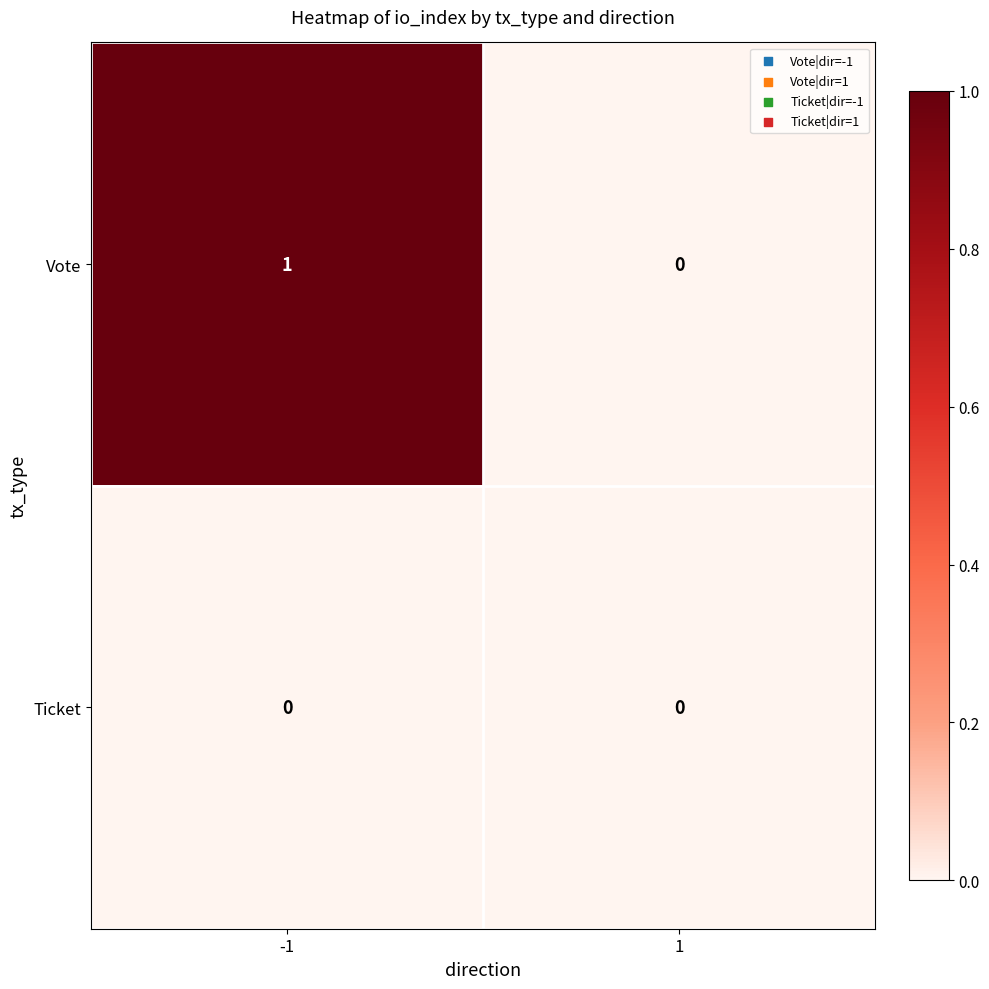

List the labels in order of Vote value, largest first.

-1, 1